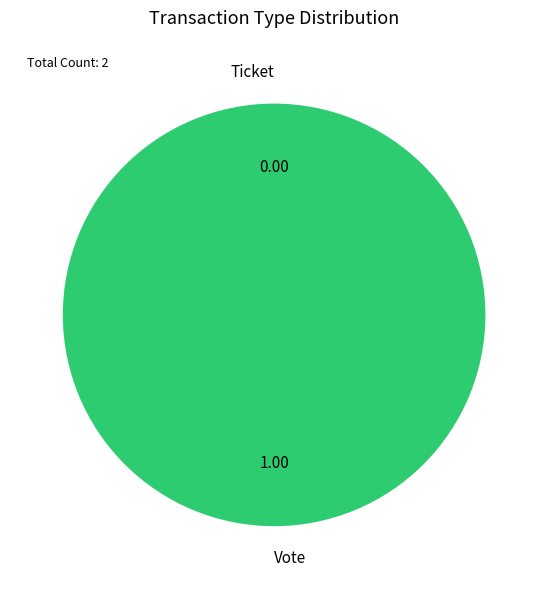

Combined, what portion of the pie is Vote and Ticket?

100.0%